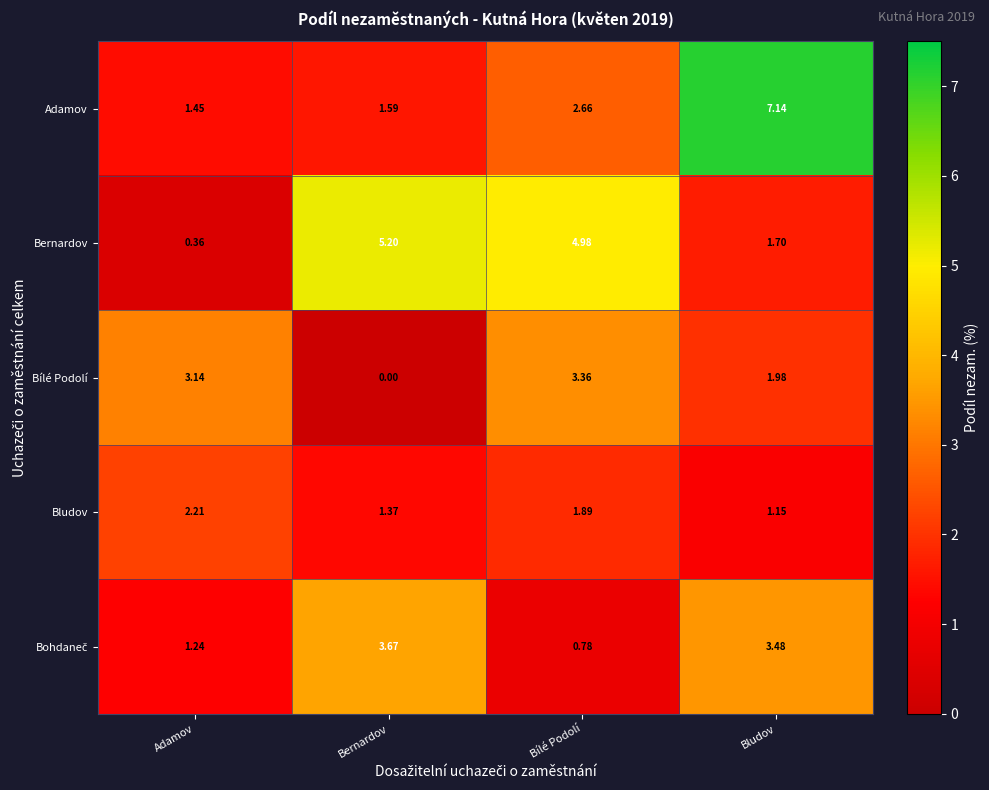

Is the value of Bludov at Bílé Podolí greater than the value of Bernardov at Bernardov?

No